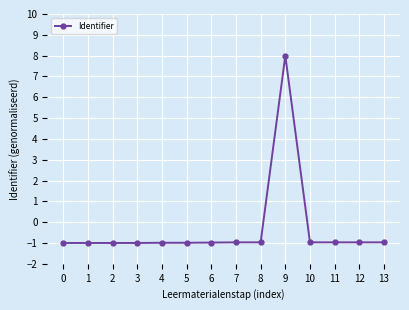

Read the value at 11.

-1.0